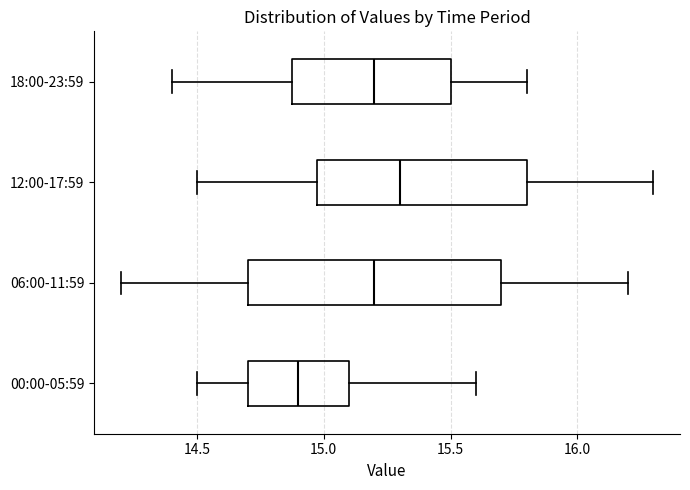

Reading bottom to top, transcribe this box plot: for each box, give where its median line is, the range the box spans, and where its two whiskers end, as read against the x-axis. The values are not printed on the chart, so give them approximately, as read against the axis.

00:00-05:59: median 14.9, box 14.7 to 15.1, whiskers 14.5 to 15.6
06:00-11:59: median 15.2, box 14.7 to 15.7, whiskers 14.2 to 16.2
12:00-17:59: median 15.3, box 15.0 to 15.8, whiskers 14.5 to 16.3
18:00-23:59: median 15.2, box 14.9 to 15.5, whiskers 14.4 to 15.8